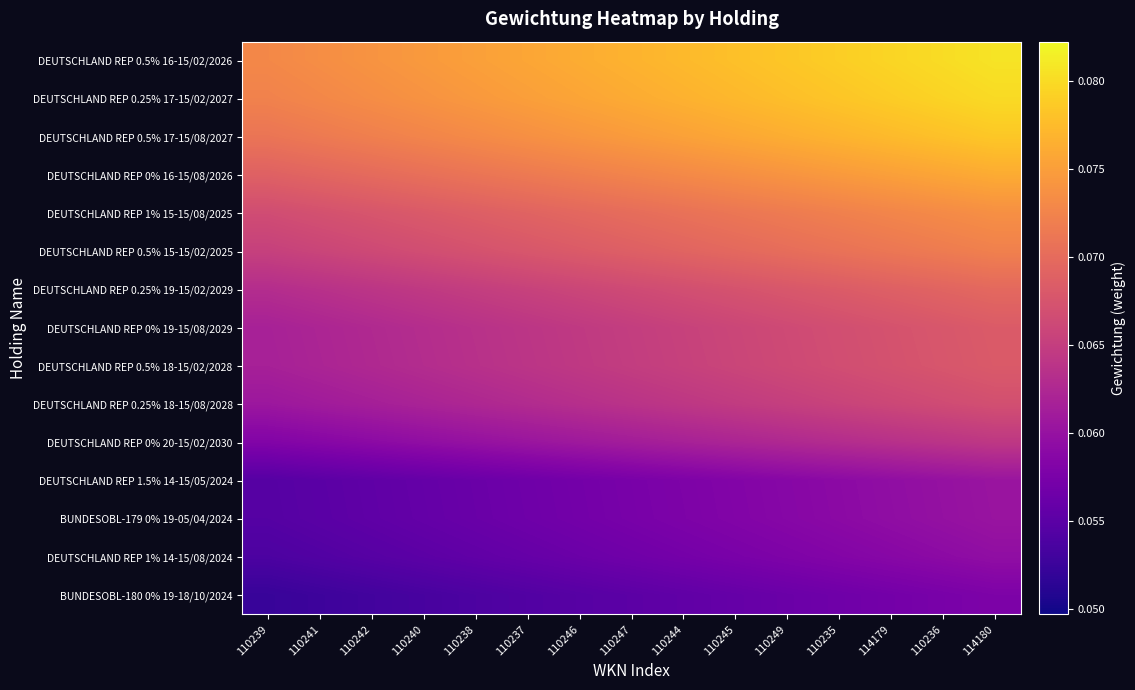

At which category is the sum across all series the highest?

114180